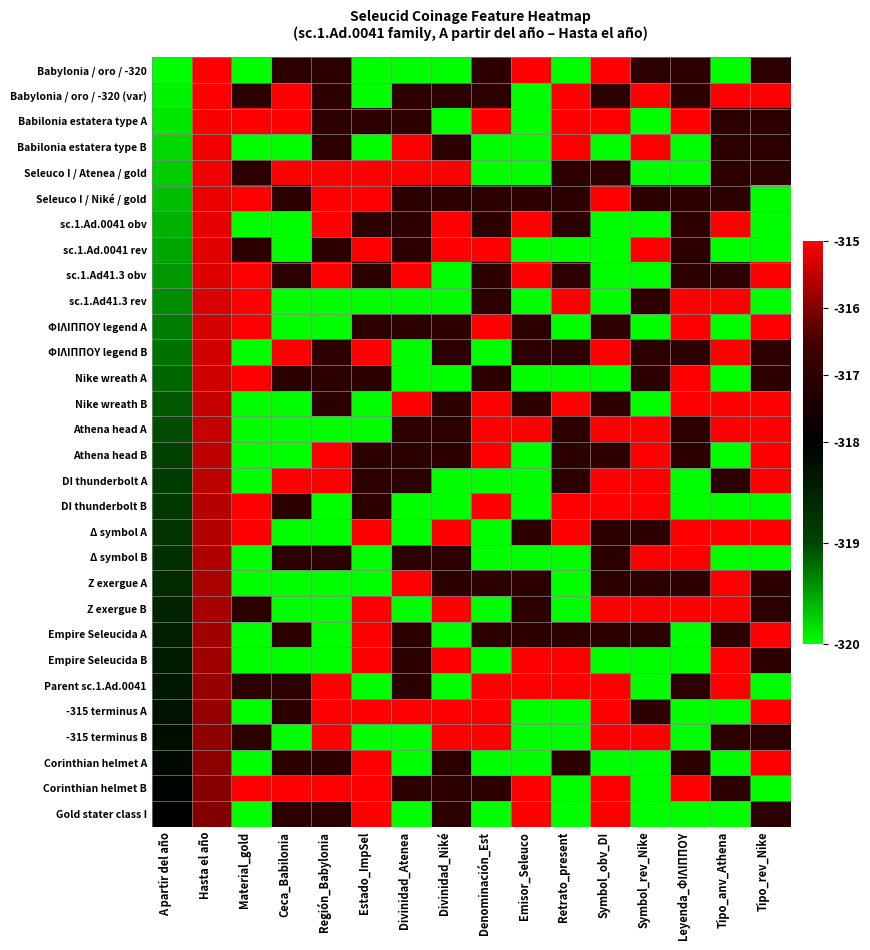

Reading left to right, extract all data points from this chart.

Babylonia / oro / -320: A partir del año=-320.0	Hasta el año=-315.0	Material_gold=-320.0	Ceca_Babilonia=-317.0	Región_Babylonia=-317.0	Estado_ImpSel=-320.0	Divinidad_Atenea=-320.0	Divinidad_Niké=-320.0	Denominación_Est=-317.0	Emisor_Seleuco=-315.0	Retrato_present=-320.0	Symbol_obv_DI=-315.0	Symbol_rev_Nike=-317.0	Leyenda_ΦΙΛIΠΠΟΥ=-317.0	Tipo_anv_Athena=-320.0	Tipo_rev_Nike=-317.0
Babylonia / oro / -320 (var): A partir del año=-319.9	Hasta el año=-315.0	Material_gold=-317.0	Ceca_Babilonia=-315.0	Región_Babylonia=-317.0	Estado_ImpSel=-320.0	Divinidad_Atenea=-317.0	Divinidad_Niké=-317.0	Denominación_Est=-317.0	Emisor_Seleuco=-320.0	Retrato_present=-315.0	Symbol_obv_DI=-317.0	Symbol_rev_Nike=-315.0	Leyenda_ΦΙΛIΠΠΟΥ=-317.0	Tipo_anv_Athena=-315.0	Tipo_rev_Nike=-315.0
Babilonia estatera type A: A partir del año=-319.9	Hasta el año=-315.1	Material_gold=-315.0	Ceca_Babilonia=-315.0	Región_Babylonia=-317.0	Estado_ImpSel=-317.0	Divinidad_Atenea=-317.0	Divinidad_Niké=-320.0	Denominación_Est=-315.0	Emisor_Seleuco=-320.0	Retrato_present=-315.0	Symbol_obv_DI=-315.0	Symbol_rev_Nike=-320.0	Leyenda_ΦΙΛIΠΠΟΥ=-315.0	Tipo_anv_Athena=-317.0	Tipo_rev_Nike=-317.0
Babilonia estatera type B: A partir del año=-319.8	Hasta el año=-315.1	Material_gold=-320.0	Ceca_Babilonia=-320.0	Región_Babylonia=-317.0	Estado_ImpSel=-320.0	Divinidad_Atenea=-315.0	Divinidad_Niké=-317.0	Denominación_Est=-320.0	Emisor_Seleuco=-320.0	Retrato_present=-315.0	Symbol_obv_DI=-320.0	Symbol_rev_Nike=-315.0	Leyenda_ΦΙΛIΠΠΟΥ=-320.0	Tipo_anv_Athena=-317.0	Tipo_rev_Nike=-317.0
Seleuco I / Atenea / gold: A partir del año=-319.7	Hasta el año=-315.1	Material_gold=-317.0	Ceca_Babilonia=-315.0	Región_Babylonia=-315.0	Estado_ImpSel=-315.0	Divinidad_Atenea=-315.0	Divinidad_Niké=-315.0	Denominación_Est=-320.0	Emisor_Seleuco=-320.0	Retrato_present=-317.0	Symbol_obv_DI=-317.0	Symbol_rev_Nike=-320.0	Leyenda_ΦΙΛIΠΠΟΥ=-320.0	Tipo_anv_Athena=-317.0	Tipo_rev_Nike=-317.0
Seleuco I / Niké / gold: A partir del año=-319.7	Hasta el año=-315.2	Material_gold=-315.0	Ceca_Babilonia=-317.0	Región_Babylonia=-315.0	Estado_ImpSel=-315.0	Divinidad_Atenea=-317.0	Divinidad_Niké=-317.0	Denominación_Est=-317.0	Emisor_Seleuco=-317.0	Retrato_present=-317.0	Symbol_obv_DI=-315.0	Symbol_rev_Nike=-317.0	Leyenda_ΦΙΛIΠΠΟΥ=-317.0	Tipo_anv_Athena=-317.0	Tipo_rev_Nike=-320.0
sc.1.Ad.0041 obv: A partir del año=-319.6	Hasta el año=-315.2	Material_gold=-320.0	Ceca_Babilonia=-320.0	Región_Babylonia=-315.0	Estado_ImpSel=-317.0	Divinidad_Atenea=-317.0	Divinidad_Niké=-315.0	Denominación_Est=-317.0	Emisor_Seleuco=-315.0	Retrato_present=-317.0	Symbol_obv_DI=-320.0	Symbol_rev_Nike=-320.0	Leyenda_ΦΙΛIΠΠΟΥ=-317.0	Tipo_anv_Athena=-315.0	Tipo_rev_Nike=-320.0
sc.1.Ad.0041 rev: A partir del año=-319.5	Hasta el año=-315.2	Material_gold=-317.0	Ceca_Babilonia=-320.0	Región_Babylonia=-317.0	Estado_ImpSel=-315.0	Divinidad_Atenea=-317.0	Divinidad_Niké=-315.0	Denominación_Est=-315.0	Emisor_Seleuco=-320.0	Retrato_present=-320.0	Symbol_obv_DI=-320.0	Symbol_rev_Nike=-315.0	Leyenda_ΦΙΛIΠΠΟΥ=-317.0	Tipo_anv_Athena=-320.0	Tipo_rev_Nike=-320.0
sc.1.Ad41.3 obv: A partir del año=-319.4	Hasta el año=-315.3	Material_gold=-315.0	Ceca_Babilonia=-317.0	Región_Babylonia=-315.0	Estado_ImpSel=-317.0	Divinidad_Atenea=-315.0	Divinidad_Niké=-320.0	Denominación_Est=-317.0	Emisor_Seleuco=-315.0	Retrato_present=-317.0	Symbol_obv_DI=-320.0	Symbol_rev_Nike=-320.0	Leyenda_ΦΙΛIΠΠΟΥ=-317.0	Tipo_anv_Athena=-317.0	Tipo_rev_Nike=-315.0
sc.1.Ad41.3 rev: A partir del año=-319.4	Hasta el año=-315.3	Material_gold=-315.0	Ceca_Babilonia=-320.0	Región_Babylonia=-320.0	Estado_ImpSel=-320.0	Divinidad_Atenea=-320.0	Divinidad_Niké=-320.0	Denominación_Est=-317.0	Emisor_Seleuco=-320.0	Retrato_present=-315.0	Symbol_obv_DI=-320.0	Symbol_rev_Nike=-317.0	Leyenda_ΦΙΛIΠΠΟΥ=-315.0	Tipo_anv_Athena=-315.0	Tipo_rev_Nike=-320.0
ΦΙΛIΠΠΟΥ legend A: A partir del año=-319.3	Hasta el año=-315.3	Material_gold=-315.0	Ceca_Babilonia=-320.0	Región_Babylonia=-320.0	Estado_ImpSel=-317.0	Divinidad_Atenea=-317.0	Divinidad_Niké=-317.0	Denominación_Est=-315.0	Emisor_Seleuco=-317.0	Retrato_present=-320.0	Symbol_obv_DI=-317.0	Symbol_rev_Nike=-320.0	Leyenda_ΦΙΛIΠΠΟΥ=-315.0	Tipo_anv_Athena=-320.0	Tipo_rev_Nike=-315.0
ΦΙΛIΠΠΟΥ legend B: A partir del año=-319.2	Hasta el año=-315.4	Material_gold=-320.0	Ceca_Babilonia=-315.0	Región_Babylonia=-317.0	Estado_ImpSel=-315.0	Divinidad_Atenea=-320.0	Divinidad_Niké=-317.0	Denominación_Est=-320.0	Emisor_Seleuco=-317.0	Retrato_present=-317.0	Symbol_obv_DI=-315.0	Symbol_rev_Nike=-317.0	Leyenda_ΦΙΛIΠΠΟΥ=-317.0	Tipo_anv_Athena=-315.0	Tipo_rev_Nike=-317.0
Nike wreath A: A partir del año=-319.2	Hasta el año=-315.4	Material_gold=-315.0	Ceca_Babilonia=-317.0	Región_Babylonia=-317.0	Estado_ImpSel=-317.0	Divinidad_Atenea=-320.0	Divinidad_Niké=-320.0	Denominación_Est=-317.0	Emisor_Seleuco=-320.0	Retrato_present=-320.0	Symbol_obv_DI=-320.0	Symbol_rev_Nike=-317.0	Leyenda_ΦΙΛIΠΠΟΥ=-315.0	Tipo_anv_Athena=-320.0	Tipo_rev_Nike=-317.0
Nike wreath B: A partir del año=-319.1	Hasta el año=-315.4	Material_gold=-320.0	Ceca_Babilonia=-320.0	Región_Babylonia=-317.0	Estado_ImpSel=-320.0	Divinidad_Atenea=-315.0	Divinidad_Niké=-317.0	Denominación_Est=-315.0	Emisor_Seleuco=-317.0	Retrato_present=-315.0	Symbol_obv_DI=-317.0	Symbol_rev_Nike=-320.0	Leyenda_ΦΙΛIΠΠΟΥ=-315.0	Tipo_anv_Athena=-315.0	Tipo_rev_Nike=-315.0
Athena head A: A partir del año=-319.0	Hasta el año=-315.5	Material_gold=-320.0	Ceca_Babilonia=-320.0	Región_Babylonia=-320.0	Estado_ImpSel=-320.0	Divinidad_Atenea=-317.0	Divinidad_Niké=-317.0	Denominación_Est=-315.0	Emisor_Seleuco=-315.0	Retrato_present=-317.0	Symbol_obv_DI=-315.0	Symbol_rev_Nike=-315.0	Leyenda_ΦΙΛIΠΠΟΥ=-317.0	Tipo_anv_Athena=-315.0	Tipo_rev_Nike=-315.0
Athena head B: A partir del año=-319.0	Hasta el año=-315.5	Material_gold=-320.0	Ceca_Babilonia=-320.0	Región_Babylonia=-315.0	Estado_ImpSel=-317.0	Divinidad_Atenea=-317.0	Divinidad_Niké=-317.0	Denominación_Est=-315.0	Emisor_Seleuco=-320.0	Retrato_present=-317.0	Symbol_obv_DI=-317.0	Symbol_rev_Nike=-315.0	Leyenda_ΦΙΛIΠΠΟΥ=-317.0	Tipo_anv_Athena=-320.0	Tipo_rev_Nike=-315.0
DI thunderbolt A: A partir del año=-318.9	Hasta el año=-315.6	Material_gold=-320.0	Ceca_Babilonia=-315.0	Región_Babylonia=-315.0	Estado_ImpSel=-317.0	Divinidad_Atenea=-317.0	Divinidad_Niké=-320.0	Denominación_Est=-320.0	Emisor_Seleuco=-320.0	Retrato_present=-317.0	Symbol_obv_DI=-315.0	Symbol_rev_Nike=-315.0	Leyenda_ΦΙΛIΠΠΟΥ=-320.0	Tipo_anv_Athena=-317.0	Tipo_rev_Nike=-315.0
DI thunderbolt B: A partir del año=-318.8	Hasta el año=-315.6	Material_gold=-315.0	Ceca_Babilonia=-317.0	Región_Babylonia=-320.0	Estado_ImpSel=-317.0	Divinidad_Atenea=-320.0	Divinidad_Niké=-320.0	Denominación_Est=-315.0	Emisor_Seleuco=-320.0	Retrato_present=-315.0	Symbol_obv_DI=-315.0	Symbol_rev_Nike=-315.0	Leyenda_ΦΙΛIΠΠΟΥ=-320.0	Tipo_anv_Athena=-320.0	Tipo_rev_Nike=-320.0
Δ symbol A: A partir del año=-318.8	Hasta el año=-315.6	Material_gold=-315.0	Ceca_Babilonia=-320.0	Región_Babylonia=-320.0	Estado_ImpSel=-315.0	Divinidad_Atenea=-320.0	Divinidad_Niké=-315.0	Denominación_Est=-320.0	Emisor_Seleuco=-317.0	Retrato_present=-315.0	Symbol_obv_DI=-317.0	Symbol_rev_Nike=-317.0	Leyenda_ΦΙΛIΠΠΟΥ=-315.0	Tipo_anv_Athena=-315.0	Tipo_rev_Nike=-315.0
Δ symbol B: A partir del año=-318.7	Hasta el año=-315.7	Material_gold=-320.0	Ceca_Babilonia=-317.0	Región_Babylonia=-317.0	Estado_ImpSel=-320.0	Divinidad_Atenea=-317.0	Divinidad_Niké=-317.0	Denominación_Est=-320.0	Emisor_Seleuco=-320.0	Retrato_present=-320.0	Symbol_obv_DI=-317.0	Symbol_rev_Nike=-315.0	Leyenda_ΦΙΛIΠΠΟΥ=-315.0	Tipo_anv_Athena=-320.0	Tipo_rev_Nike=-320.0
Ζ exergue A: A partir del año=-318.6	Hasta el año=-315.7	Material_gold=-320.0	Ceca_Babilonia=-320.0	Región_Babylonia=-320.0	Estado_ImpSel=-320.0	Divinidad_Atenea=-315.0	Divinidad_Niké=-317.0	Denominación_Est=-317.0	Emisor_Seleuco=-317.0	Retrato_present=-320.0	Symbol_obv_DI=-317.0	Symbol_rev_Nike=-317.0	Leyenda_ΦΙΛIΠΠΟΥ=-317.0	Tipo_anv_Athena=-315.0	Tipo_rev_Nike=-317.0
Ζ exergue B: A partir del año=-318.6	Hasta el año=-315.7	Material_gold=-317.0	Ceca_Babilonia=-320.0	Región_Babylonia=-320.0	Estado_ImpSel=-315.0	Divinidad_Atenea=-320.0	Divinidad_Niké=-315.0	Denominación_Est=-320.0	Emisor_Seleuco=-317.0	Retrato_present=-320.0	Symbol_obv_DI=-315.0	Symbol_rev_Nike=-315.0	Leyenda_ΦΙΛIΠΠΟΥ=-315.0	Tipo_anv_Athena=-315.0	Tipo_rev_Nike=-317.0
Empire Seleucida A: A partir del año=-318.5	Hasta el año=-315.8	Material_gold=-320.0	Ceca_Babilonia=-317.0	Región_Babylonia=-320.0	Estado_ImpSel=-315.0	Divinidad_Atenea=-317.0	Divinidad_Niké=-320.0	Denominación_Est=-317.0	Emisor_Seleuco=-317.0	Retrato_present=-317.0	Symbol_obv_DI=-317.0	Symbol_rev_Nike=-317.0	Leyenda_ΦΙΛIΠΠΟΥ=-320.0	Tipo_anv_Athena=-317.0	Tipo_rev_Nike=-315.0
Empire Seleucida B: A partir del año=-318.4	Hasta el año=-315.8	Material_gold=-320.0	Ceca_Babilonia=-320.0	Región_Babylonia=-320.0	Estado_ImpSel=-315.0	Divinidad_Atenea=-317.0	Divinidad_Niké=-315.0	Denominación_Est=-320.0	Emisor_Seleuco=-315.0	Retrato_present=-315.0	Symbol_obv_DI=-320.0	Symbol_rev_Nike=-320.0	Leyenda_ΦΙΛIΠΠΟΥ=-320.0	Tipo_anv_Athena=-315.0	Tipo_rev_Nike=-317.0
Parent sc.1.Ad.0041: A partir del año=-318.3	Hasta el año=-315.8	Material_gold=-317.0	Ceca_Babilonia=-317.0	Región_Babylonia=-315.0	Estado_ImpSel=-320.0	Divinidad_Atenea=-317.0	Divinidad_Niké=-320.0	Denominación_Est=-315.0	Emisor_Seleuco=-315.0	Retrato_present=-315.0	Symbol_obv_DI=-315.0	Symbol_rev_Nike=-320.0	Leyenda_ΦΙΛIΠΠΟΥ=-317.0	Tipo_anv_Athena=-315.0	Tipo_rev_Nike=-320.0
-315 terminus A: A partir del año=-318.3	Hasta el año=-315.9	Material_gold=-320.0	Ceca_Babilonia=-317.0	Región_Babylonia=-315.0	Estado_ImpSel=-315.0	Divinidad_Atenea=-315.0	Divinidad_Niké=-315.0	Denominación_Est=-315.0	Emisor_Seleuco=-320.0	Retrato_present=-320.0	Symbol_obv_DI=-315.0	Symbol_rev_Nike=-317.0	Leyenda_ΦΙΛIΠΠΟΥ=-320.0	Tipo_anv_Athena=-320.0	Tipo_rev_Nike=-315.0
-315 terminus B: A partir del año=-318.2	Hasta el año=-315.9	Material_gold=-317.0	Ceca_Babilonia=-320.0	Región_Babylonia=-315.0	Estado_ImpSel=-320.0	Divinidad_Atenea=-320.0	Divinidad_Niké=-315.0	Denominación_Est=-315.0	Emisor_Seleuco=-320.0	Retrato_present=-320.0	Symbol_obv_DI=-315.0	Symbol_rev_Nike=-315.0	Leyenda_ΦΙΛIΠΠΟΥ=-320.0	Tipo_anv_Athena=-317.0	Tipo_rev_Nike=-317.0
Corinthian helmet A: A partir del año=-318.1	Hasta el año=-315.9	Material_gold=-320.0	Ceca_Babilonia=-317.0	Región_Babylonia=-317.0	Estado_ImpSel=-315.0	Divinidad_Atenea=-320.0	Divinidad_Niké=-317.0	Denominación_Est=-320.0	Emisor_Seleuco=-320.0	Retrato_present=-317.0	Symbol_obv_DI=-320.0	Symbol_rev_Nike=-320.0	Leyenda_ΦΙΛIΠΠΟΥ=-317.0	Tipo_anv_Athena=-320.0	Tipo_rev_Nike=-315.0
Corinthian helmet B: A partir del año=-318.1	Hasta el año=-316.0	Material_gold=-315.0	Ceca_Babilonia=-315.0	Región_Babylonia=-315.0	Estado_ImpSel=-315.0	Divinidad_Atenea=-317.0	Divinidad_Niké=-317.0	Denominación_Est=-317.0	Emisor_Seleuco=-315.0	Retrato_present=-320.0	Symbol_obv_DI=-315.0	Symbol_rev_Nike=-320.0	Leyenda_ΦΙΛIΠΠΟΥ=-315.0	Tipo_anv_Athena=-317.0	Tipo_rev_Nike=-320.0
Gold stater class I: A partir del año=-318.0	Hasta el año=-316.0	Material_gold=-320.0	Ceca_Babilonia=-317.0	Región_Babylonia=-317.0	Estado_ImpSel=-315.0	Divinidad_Atenea=-320.0	Divinidad_Niké=-317.0	Denominación_Est=-320.0	Emisor_Seleuco=-315.0	Retrato_present=-320.0	Symbol_obv_DI=-315.0	Symbol_rev_Nike=-320.0	Leyenda_ΦΙΛIΠΠΟΥ=-320.0	Tipo_anv_Athena=-320.0	Tipo_rev_Nike=-317.0